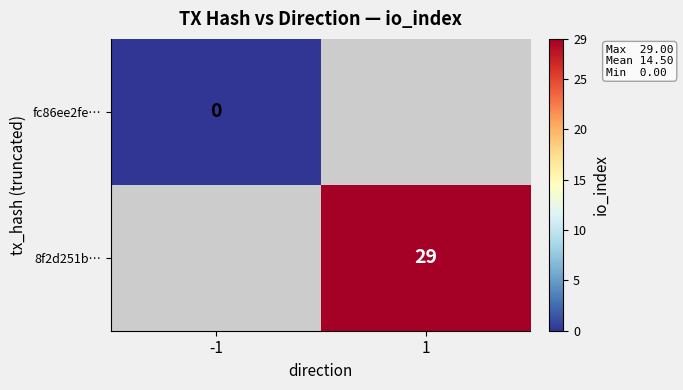

At -1, list the series in order from largest to smallest.

fc86ee2fe…, 8f2d251b…